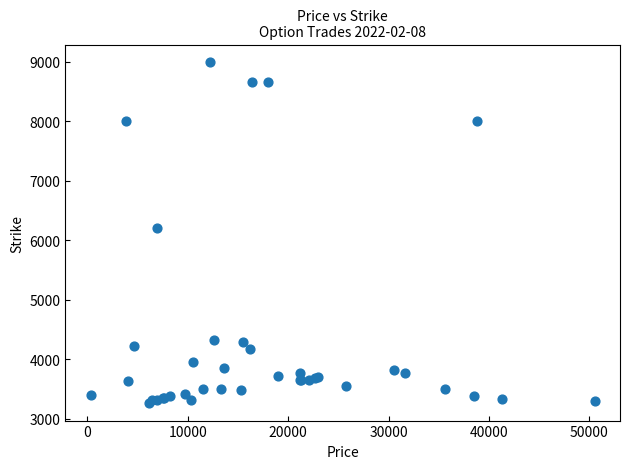

What Y value in the scatter plot is closest to 6130?

6200